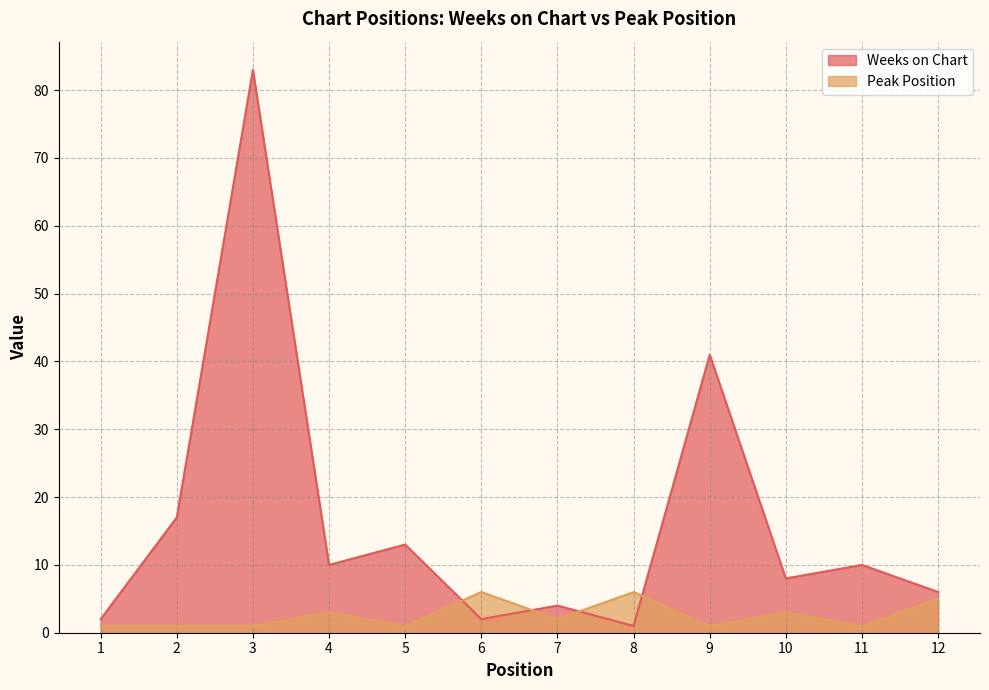

How many categories are shown in the chart?

12